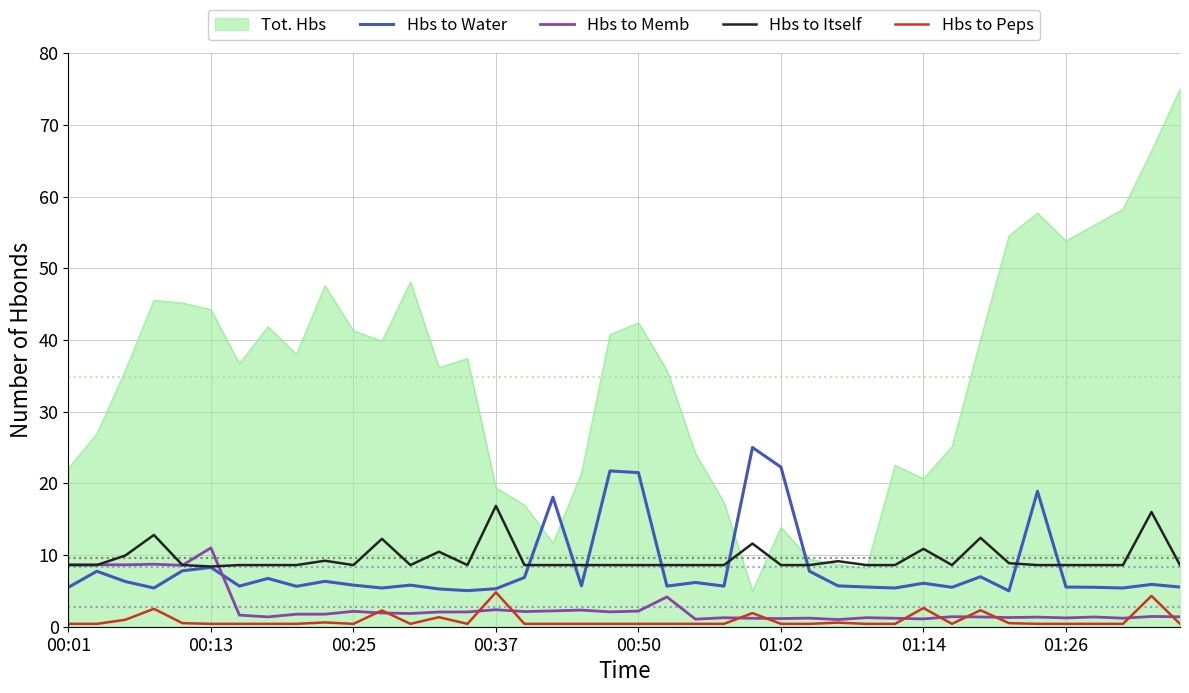

How many lines are shown in the chart?

5